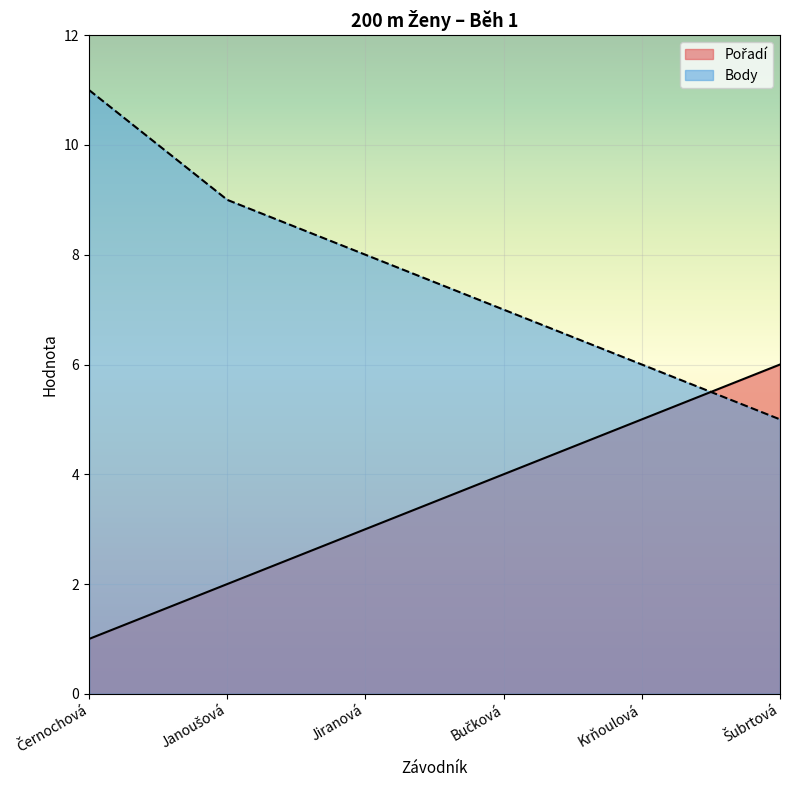

How many lines are shown in the chart?

2